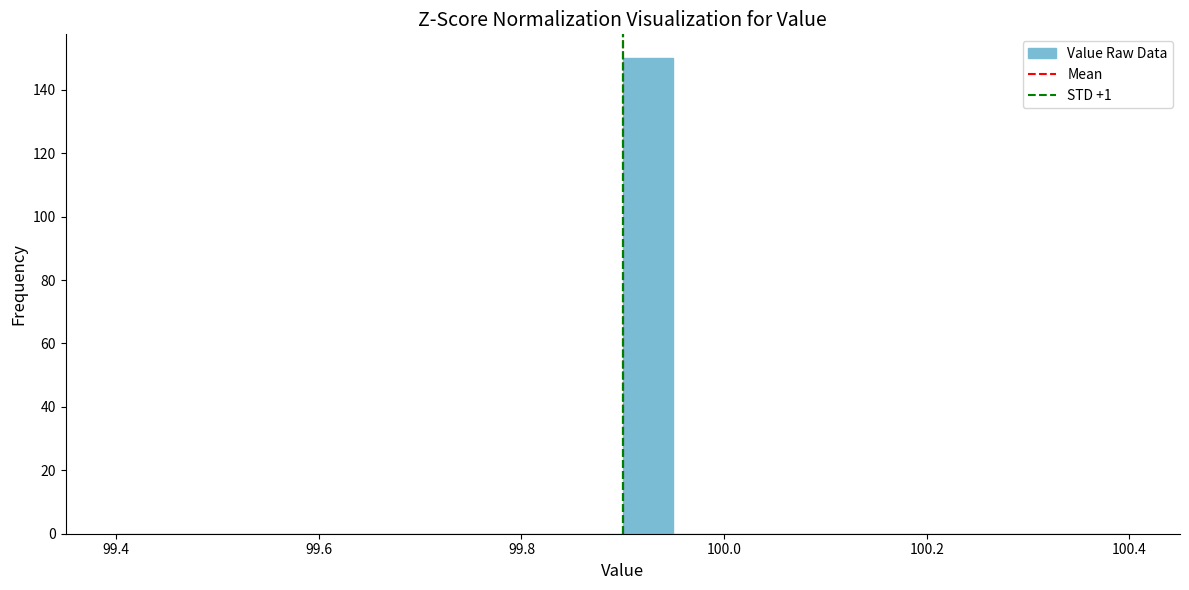

Around what value on the x-axis is the tallest bar? Give the approximate position of its centre, as read against the axis.

99.92